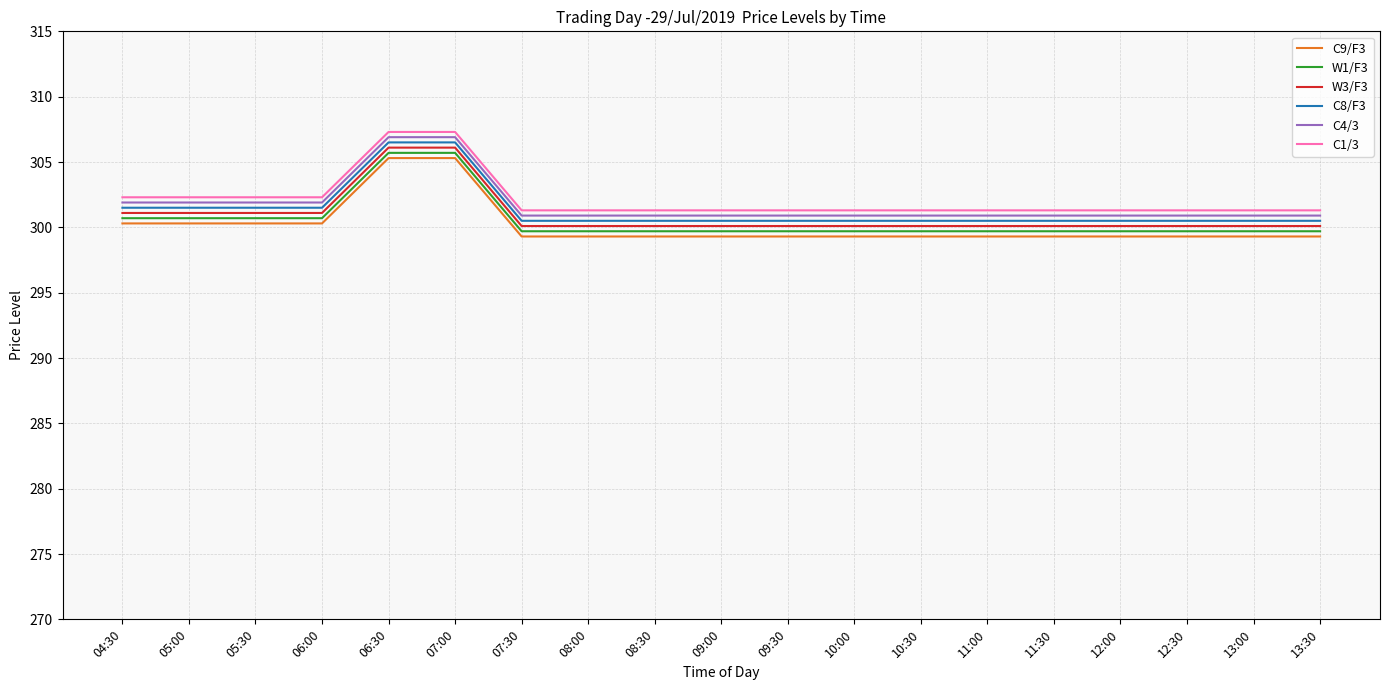

List the series in order of their overall mean, highest first.

C1/3, C4/3, C8/F3, W3/F3, W1/F3, C9/F3